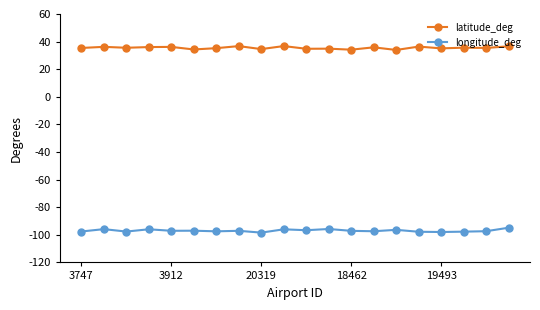

List the series in order of their peak value, highest first.

latitude_deg, longitude_deg